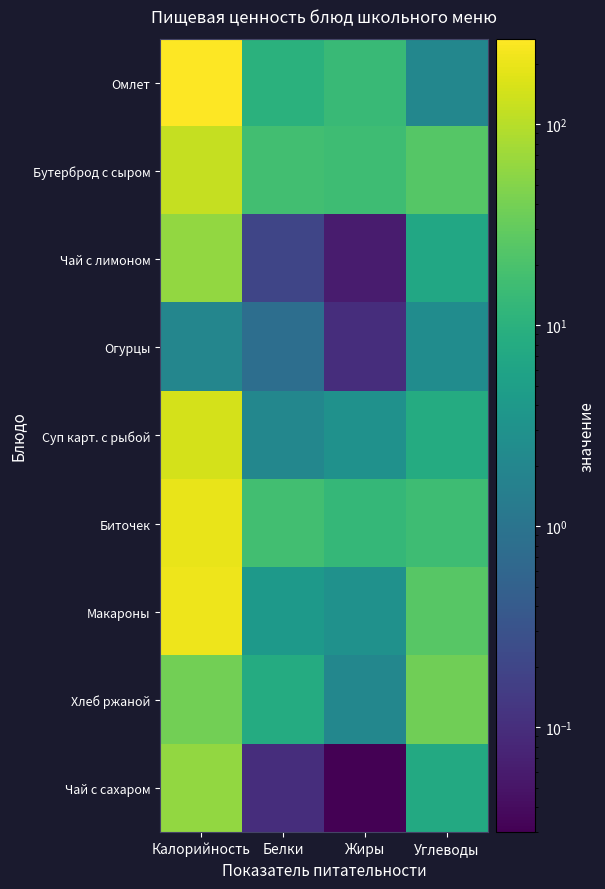

What is the total value across all series at Калорийность?

1109.9